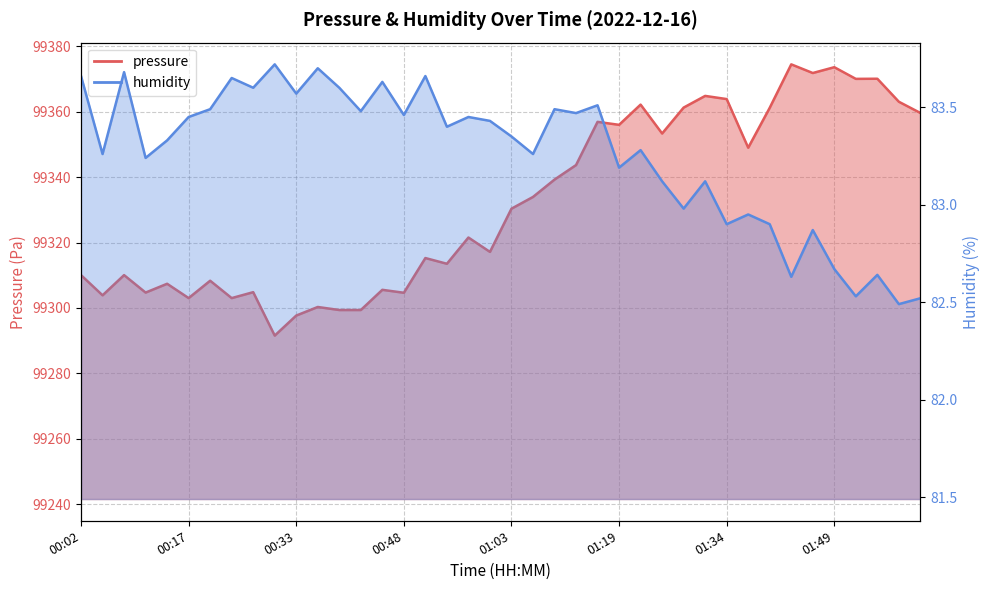

What position from the right is 01:31?

11